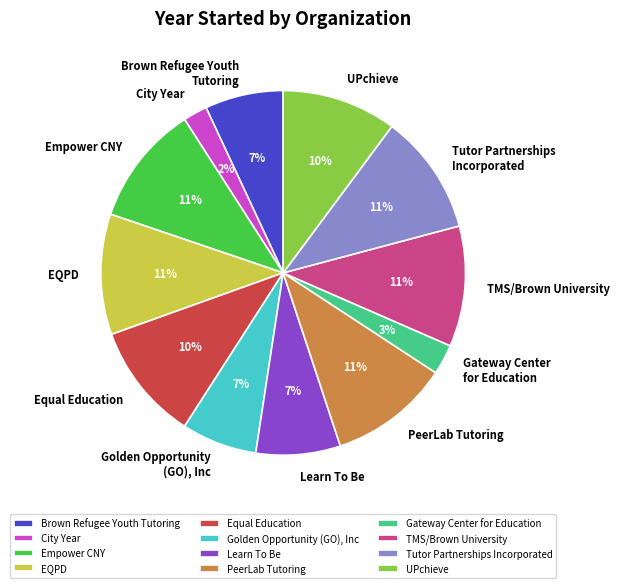

What is the ratio of the value at Brown Refugee Youth Tutoring to the value at Equal Education?

0.7